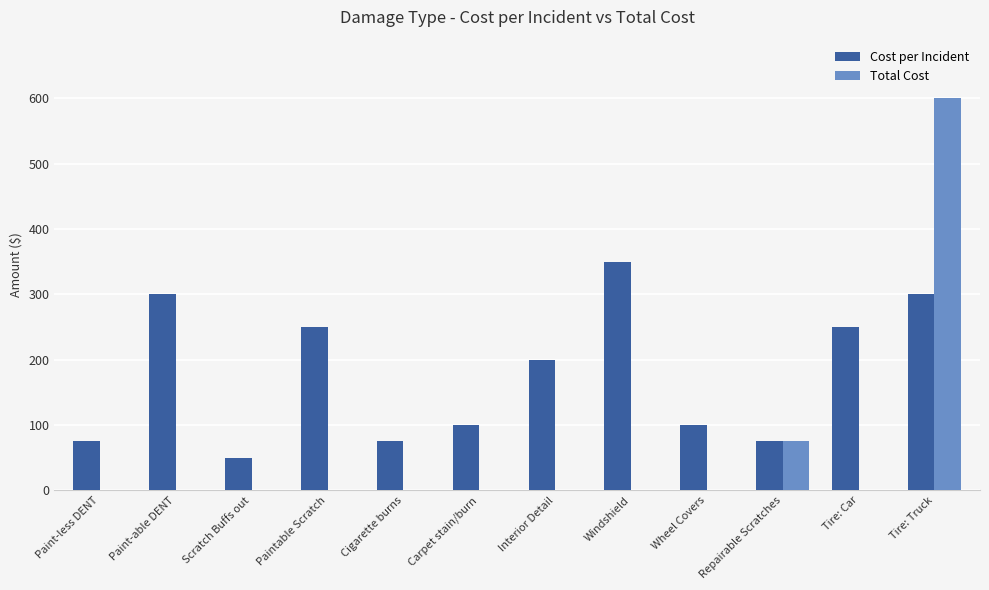

What is the sum of the Cost per Incident values at Wheel Covers and Tire: Car?

350